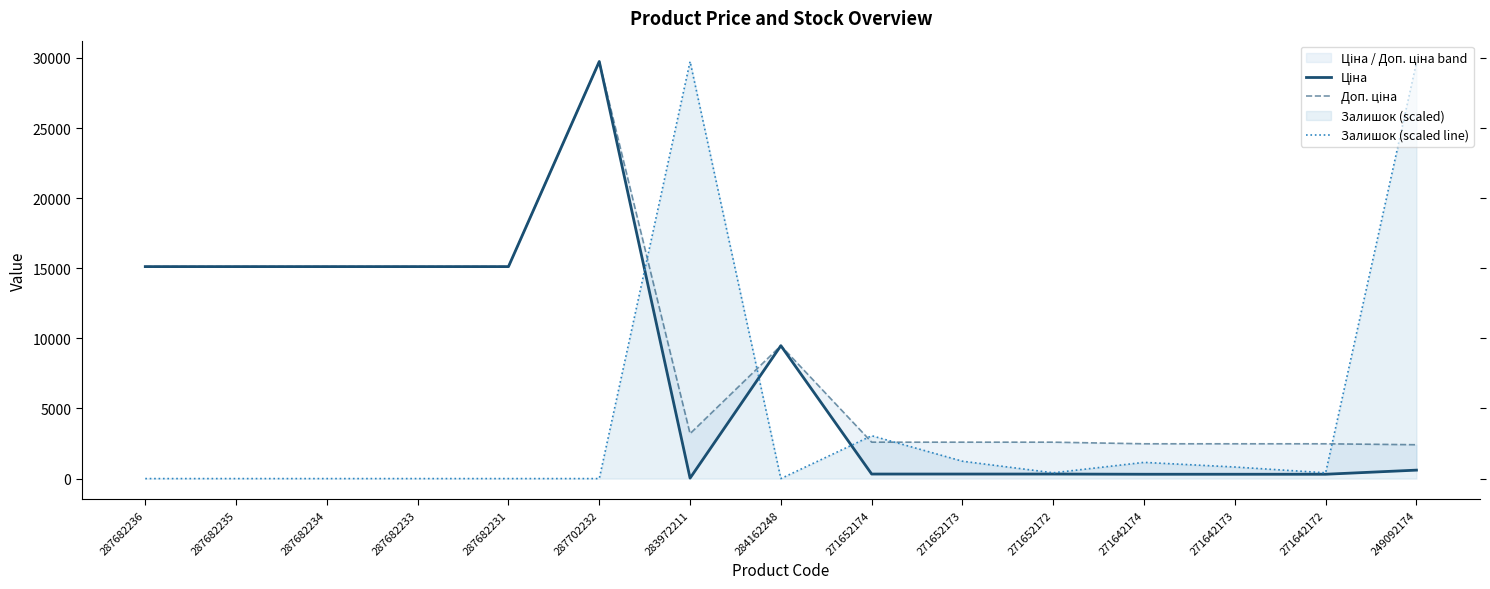

What is the label of the 3rd point from the left?

287682234